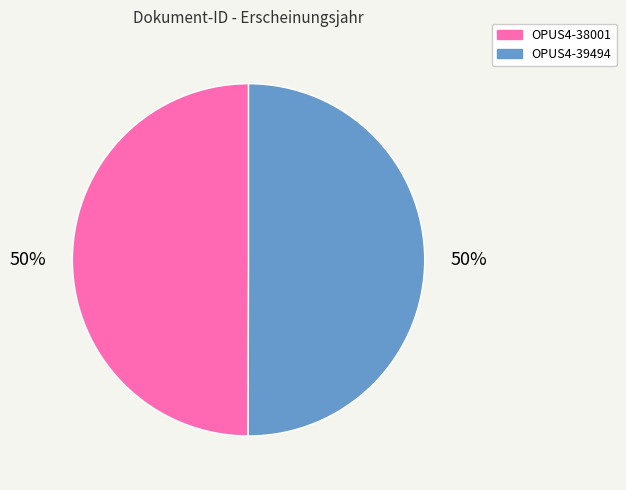

To the nearest percent, what portion does OPUS4-39494 represent?

50%